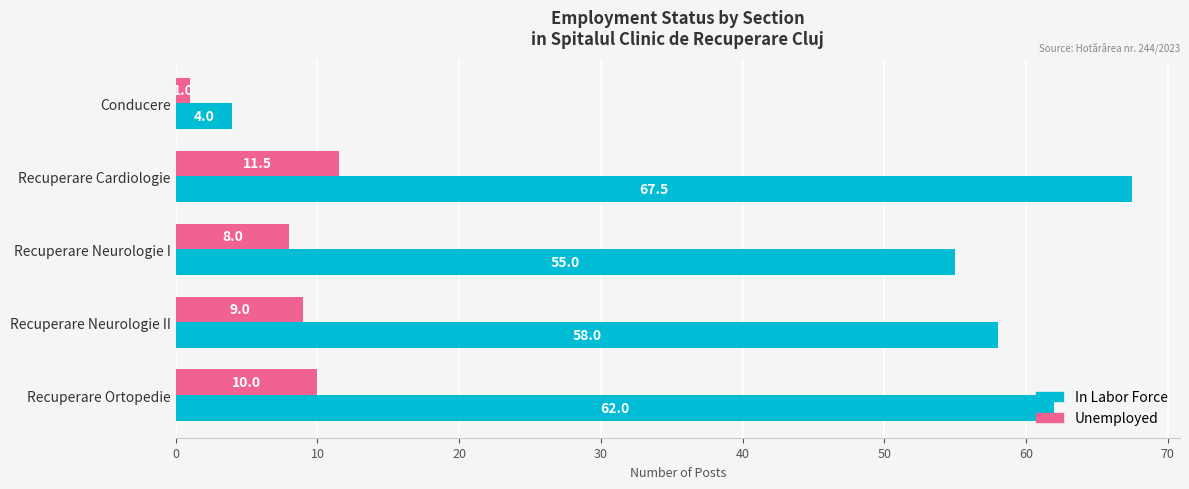

True or false: In Labor Force has a value of 12.9 at Recuperare Ortopedie.

False